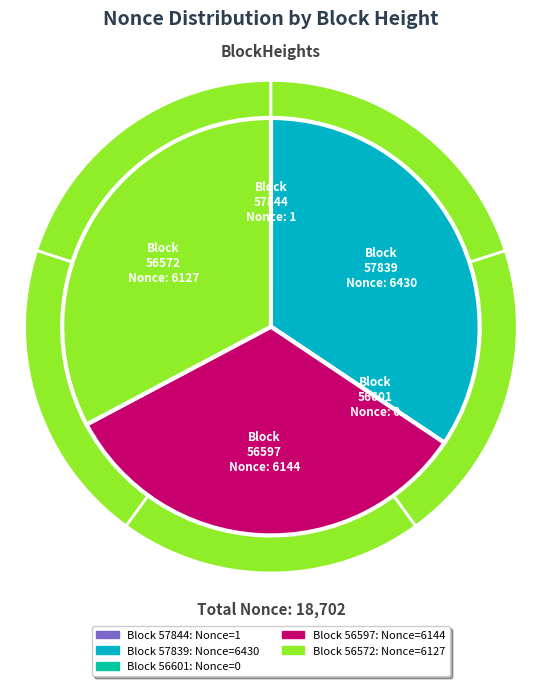

Is there any slice that represents more than half of the pie?

No